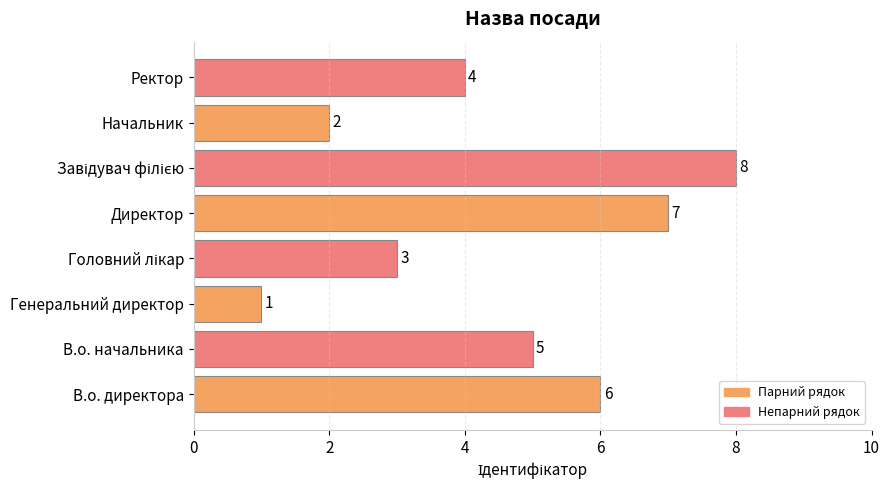

What is the change in value from Начальник to Ректор?

+2